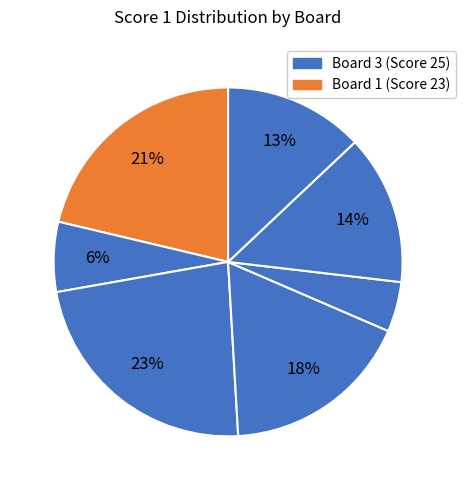

How many slices are in this pie chart?

7